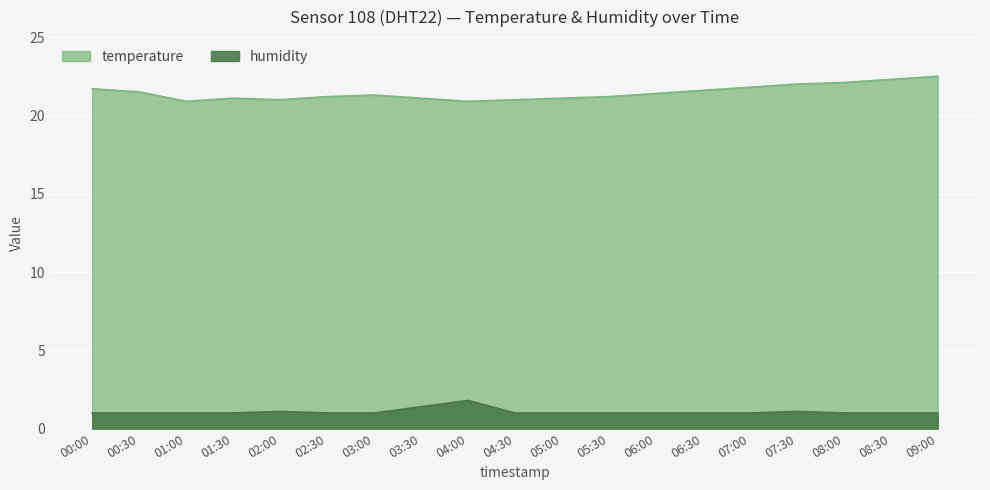

What is the label of the 11th point from the left?

05:00